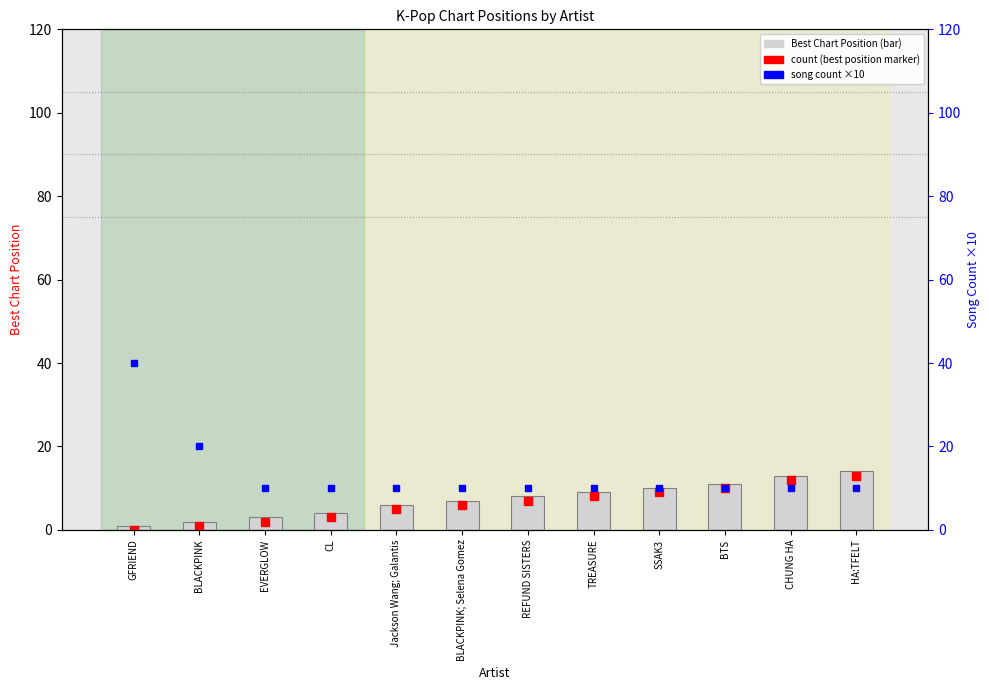

Which has a higher value, CL or TREASURE?

TREASURE